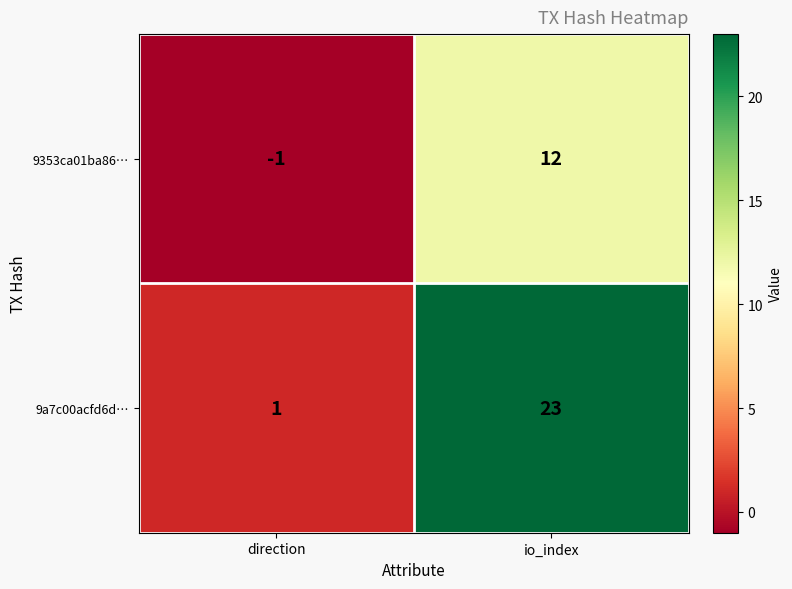

At which category does the chart reach its peak across all series?

io_index